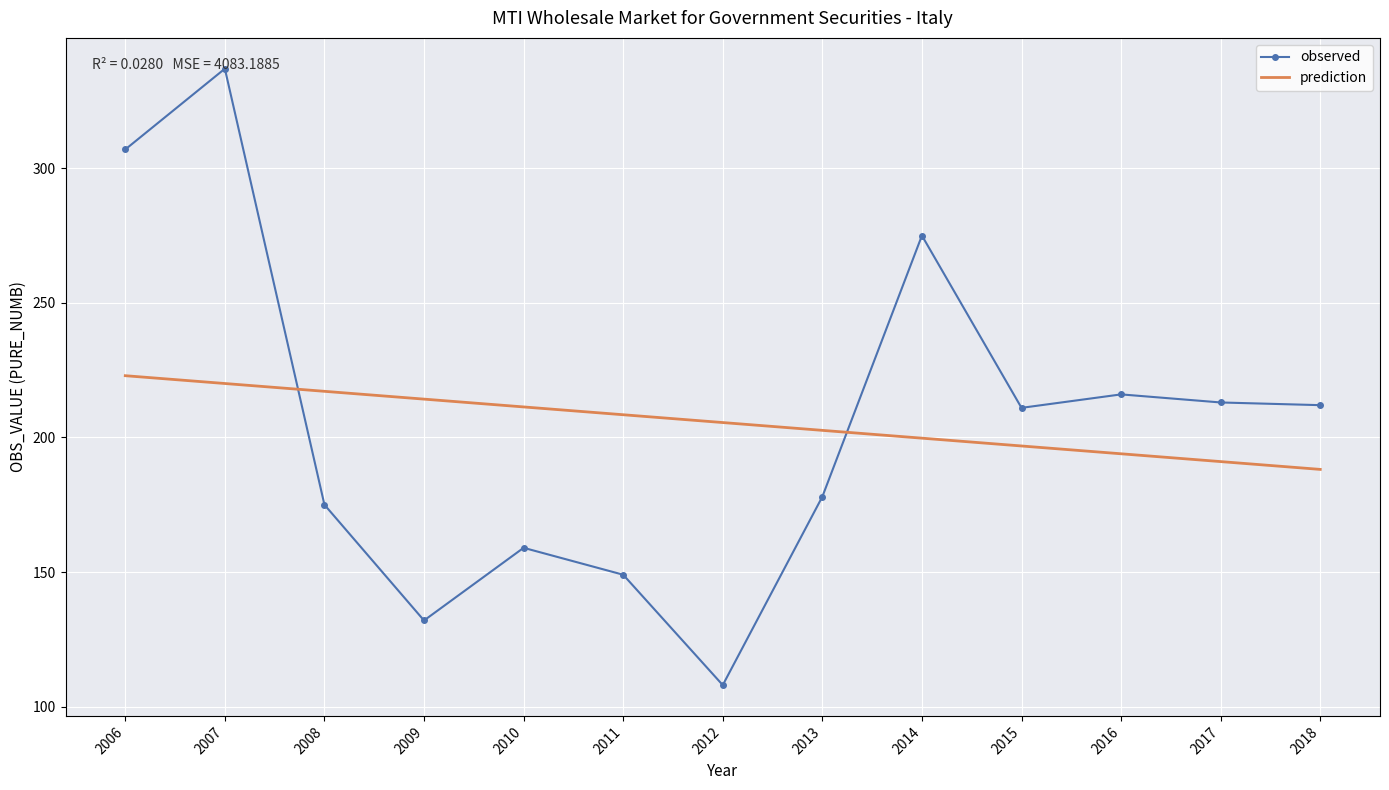

Which series has the widest spread of values?

observed